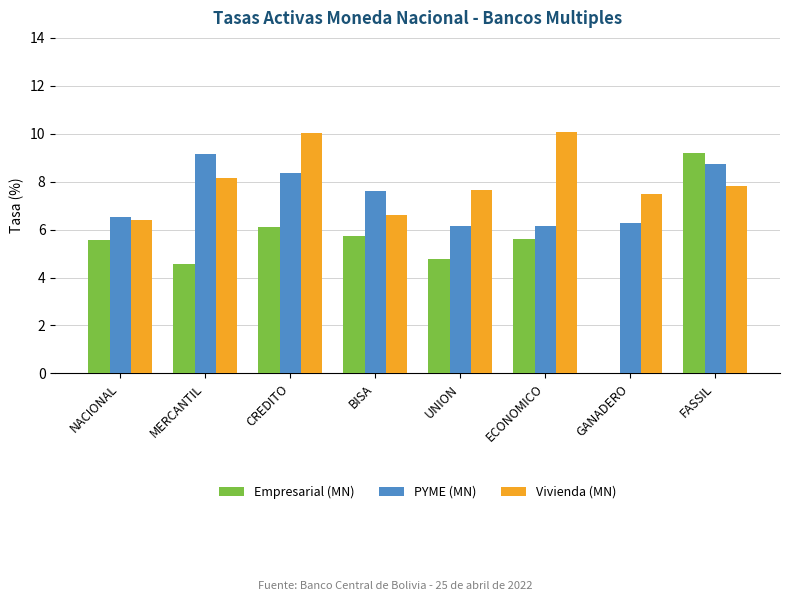

What is the difference between the Vivienda (MN) values at ECONOMICO and BISA?

3.5